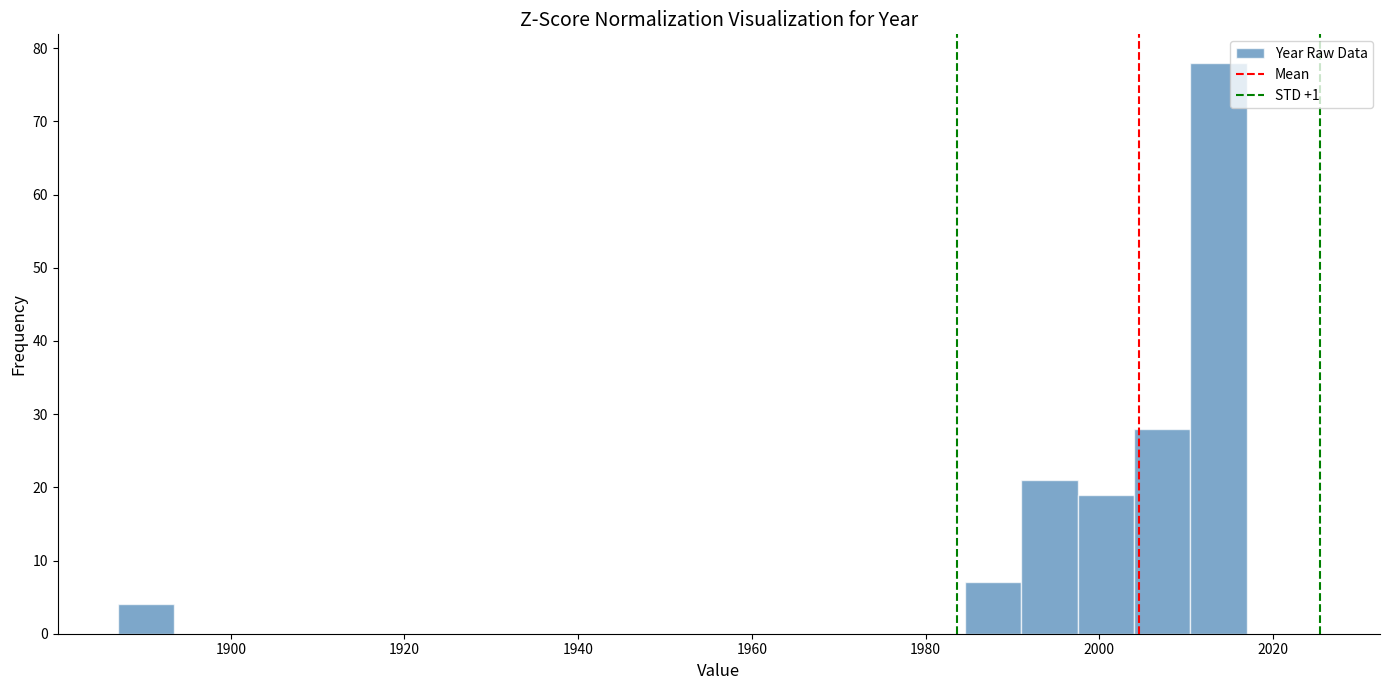

Around what value on the x-axis is the tallest bar? Give the approximate position of its centre, as read against the axis.

2014